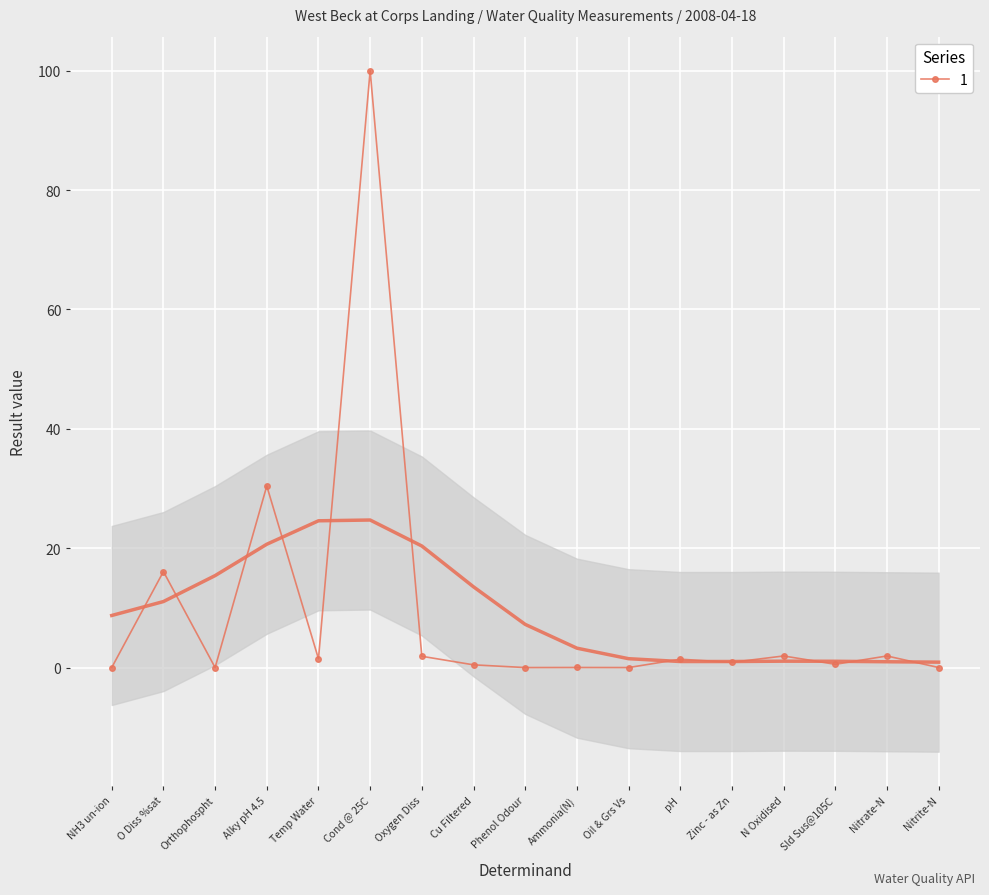

List the labels in order of value, largest first.

Cond @ 25C, Alky pH 4.5, O Diss %sat, N Oxidised, Nitrate-N, Oxygen Diss, Temp Water, pH, Zinc - as Zn, Sld Sus@105C, Cu Filtered, Ammonia(N), Nitrite-N, Orthophospht, NH3 un-ion, Phenol Odour, Oil & Grs Vs